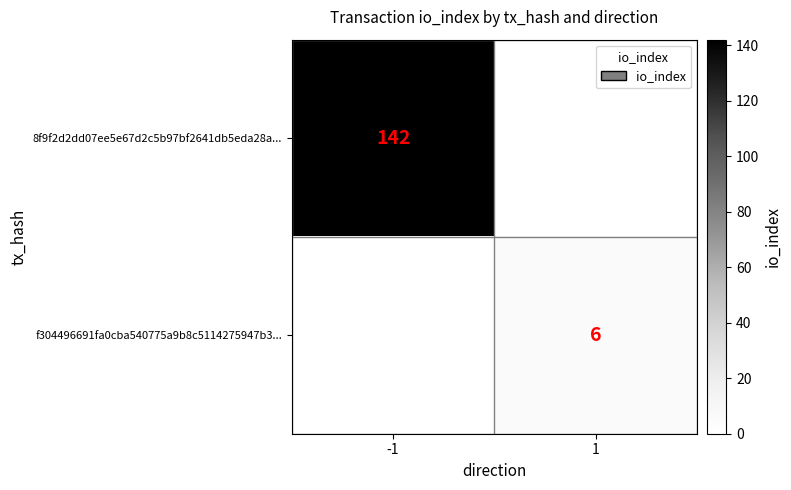

Is it true that 8f9f2d2dd07ee5e67d2c5b97bf2641db5eda28a... equals 142 at -1?

True